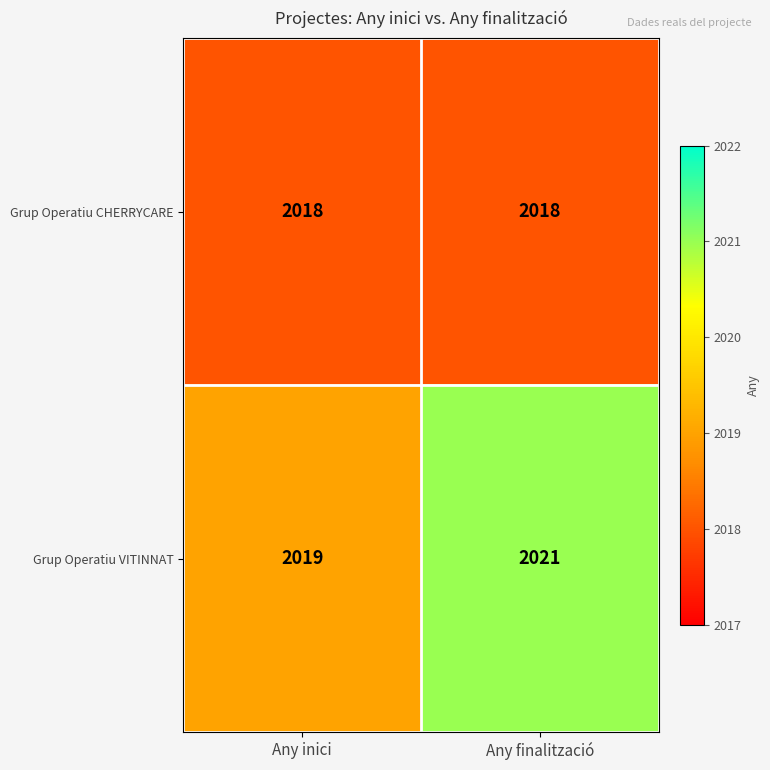

Rank the series at Any finalització from highest to lowest value.

Grup Operatiu VITINNAT, Grup Operatiu CHERRYCARE